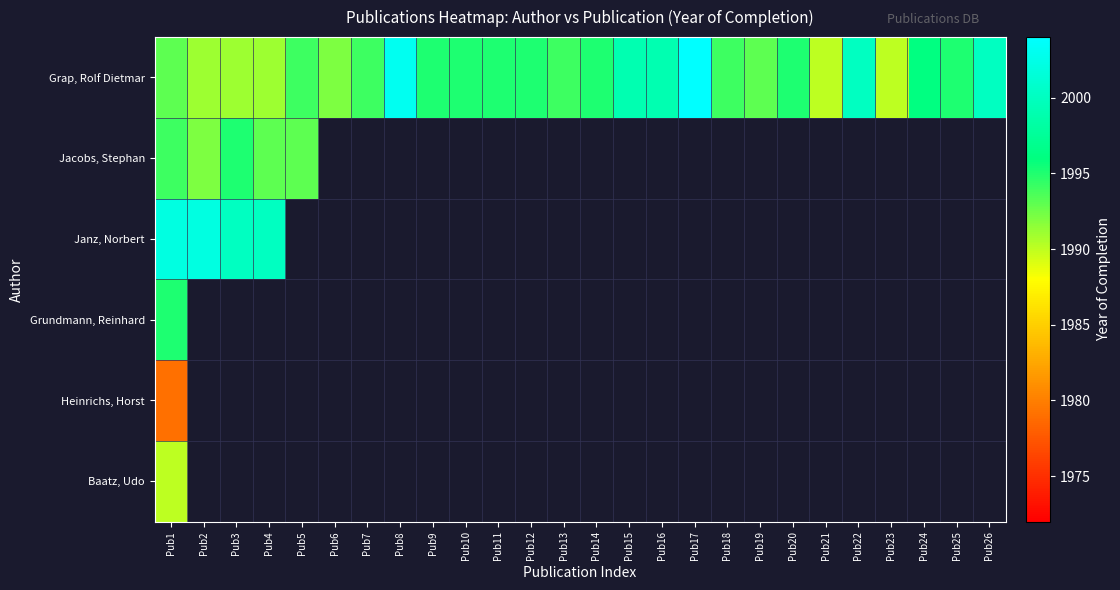

Is it true that Jacobs, Stephan equals 1994.0 at Pub1?

True